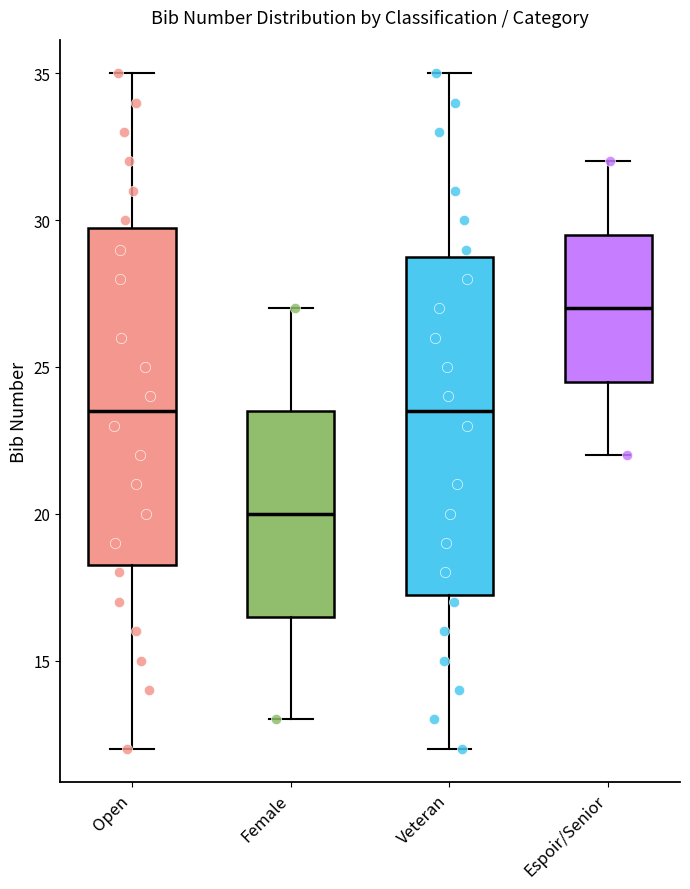

Where is the lower edge of the box for Veteran on the y-axis? The values are not printed on the chart, so give them approximately, as read against the axis.

17.5